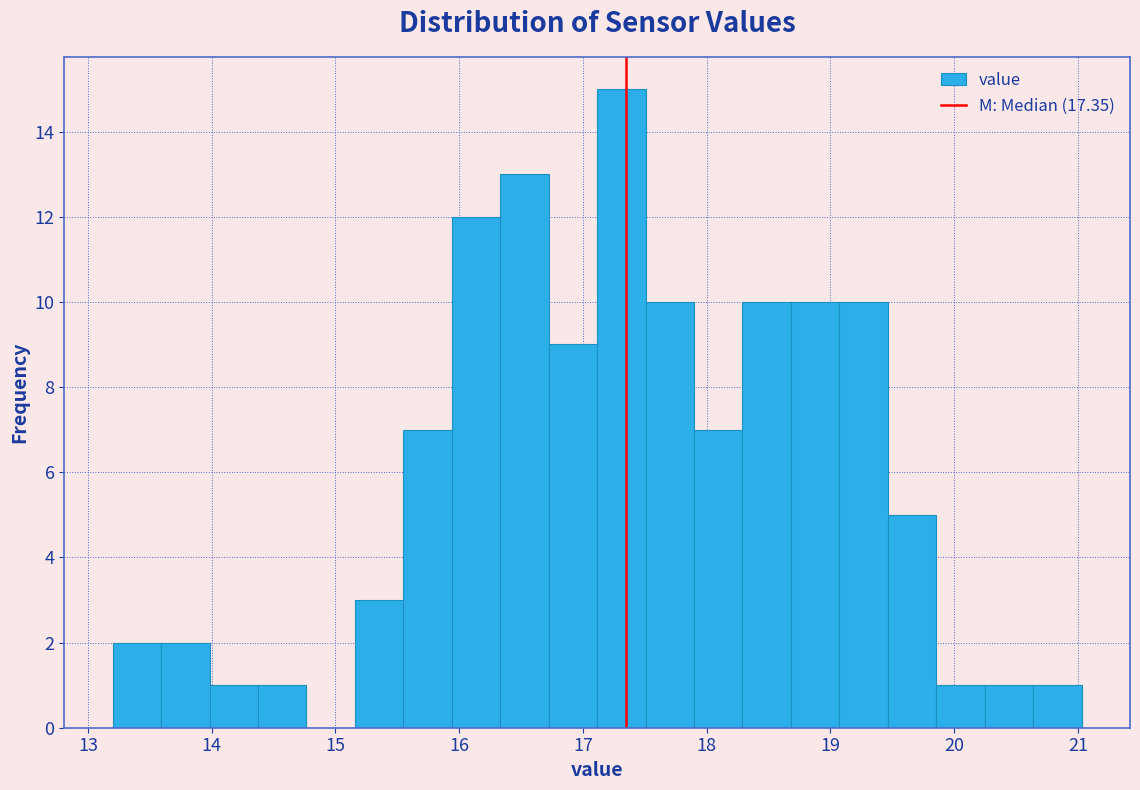

Around what value on the x-axis is the tallest bar? Give the approximate position of its centre, as read against the axis.

17.3